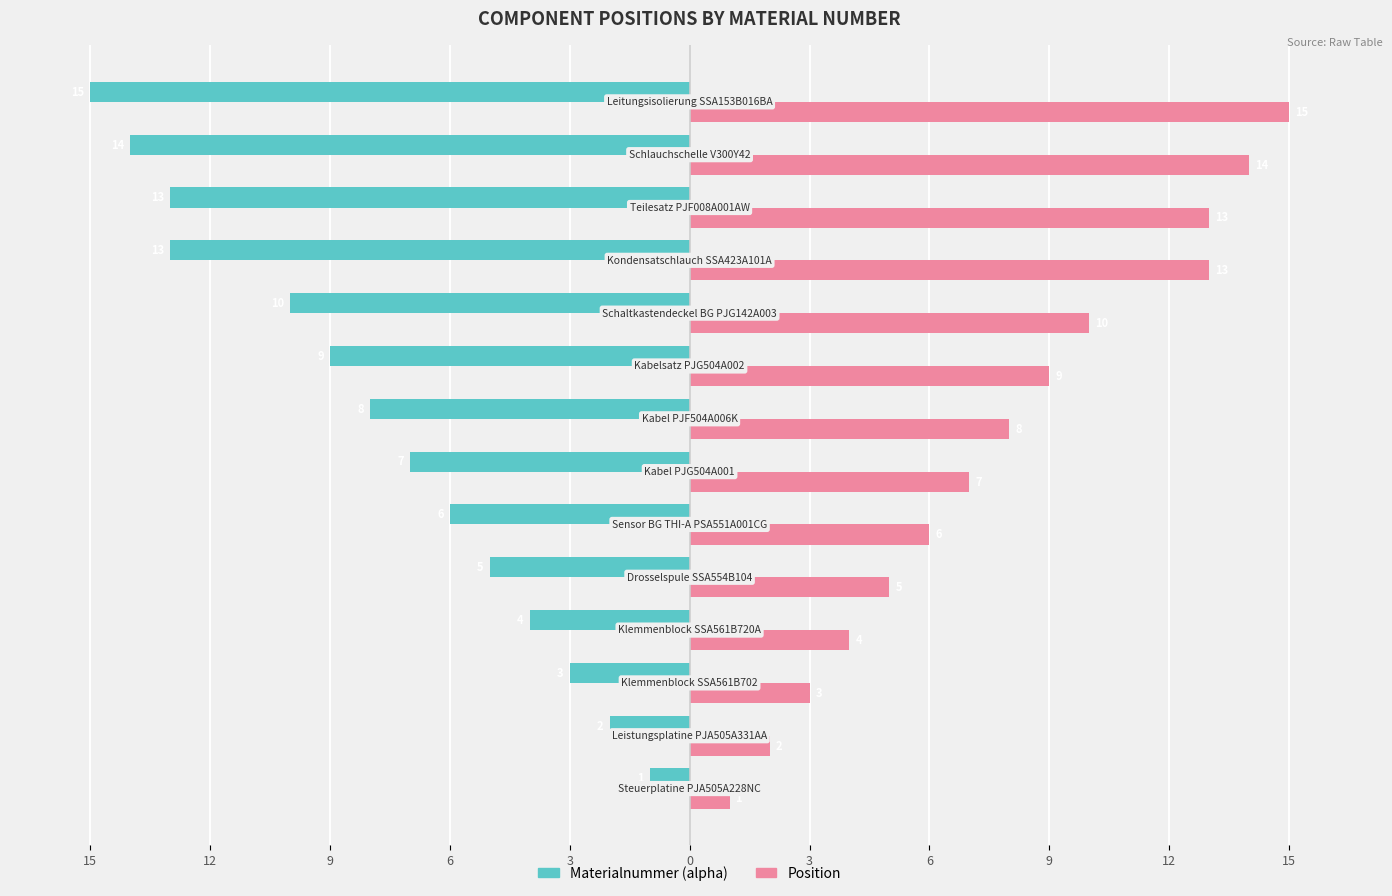

What is the difference between the second highest and second lowest values in the Position series?

12